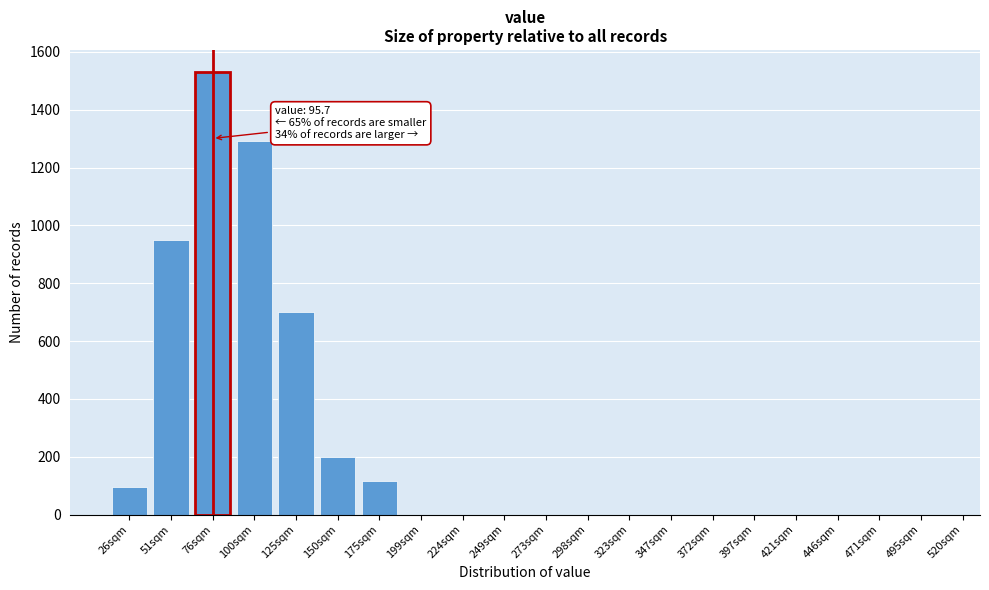

Reading left to right, transcribe all the data shown in this chart.

26sqm=95	51sqm=950	76sqm=1530	100sqm=1290	125sqm=700	150sqm=200	175sqm=115	199sqm=0	224sqm=0	249sqm=0	273sqm=0	298sqm=0	323sqm=0	347sqm=0	372sqm=0	397sqm=0	421sqm=0	446sqm=0	471sqm=0	495sqm=0